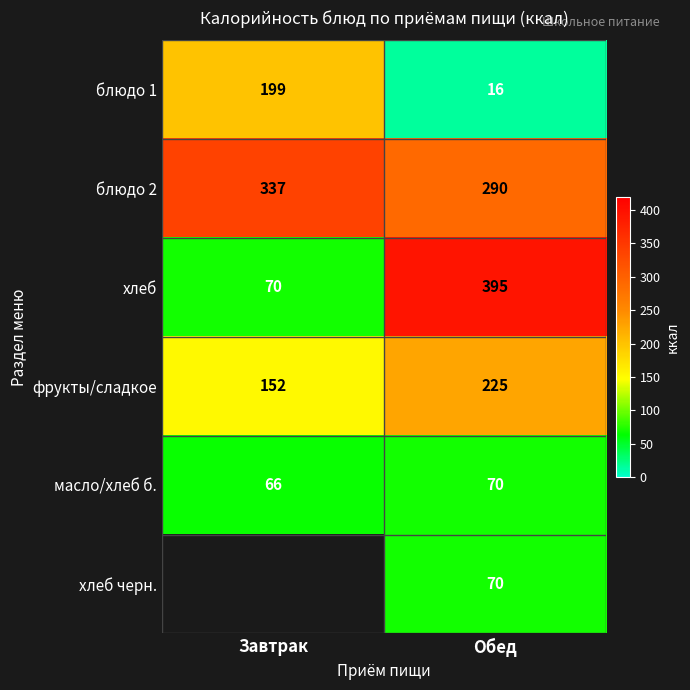

What is the total value across all series at Обед?

1066